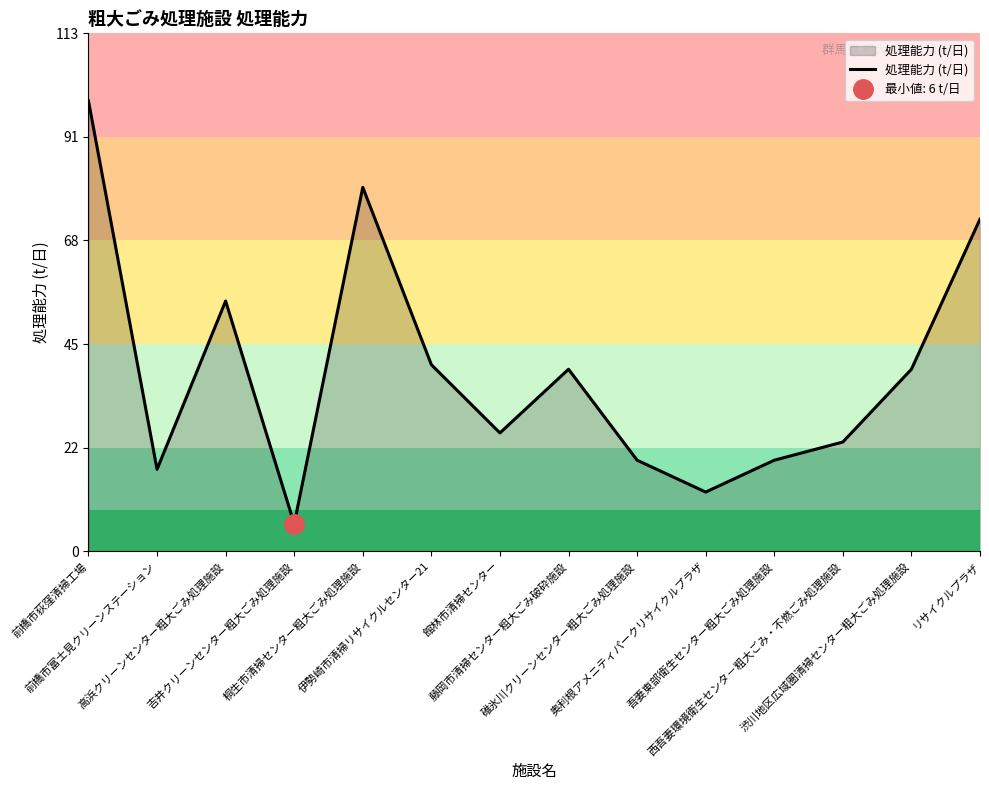

How many series are shown in this chart?

1